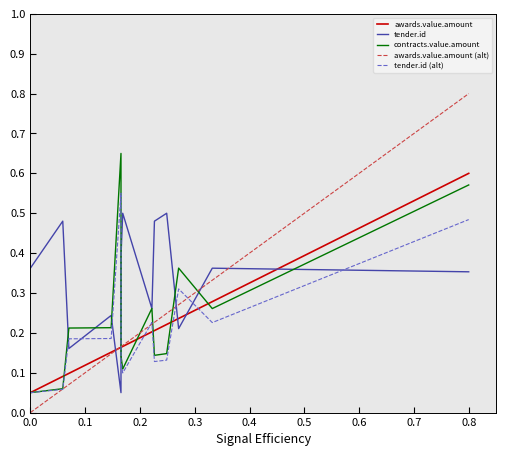

How many distinct data groups are displayed?

5